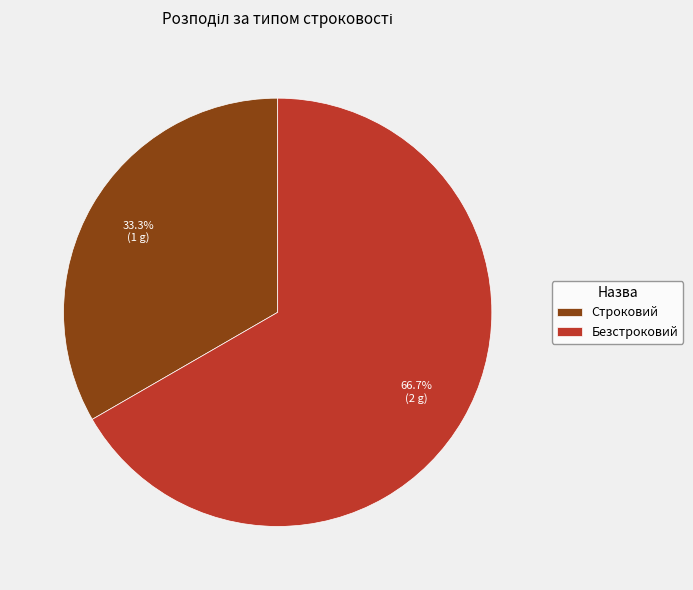

Is it true that Безстроковий is 82% of the pie?

False